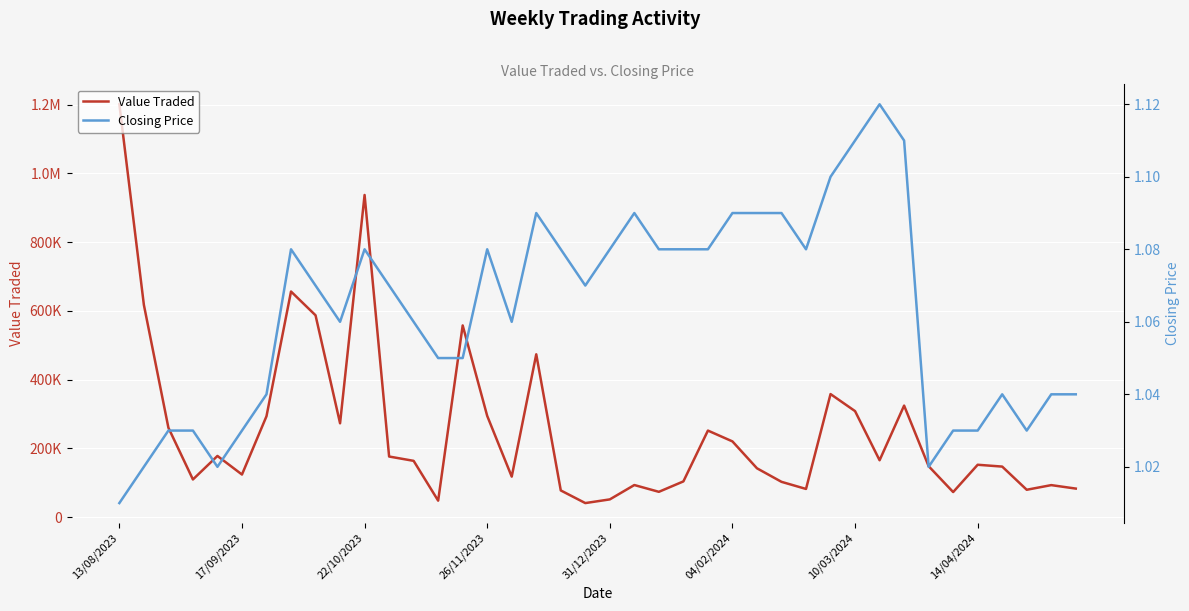

The value of Value Traded at 31/12/2023 is 51591.0. True or false?

True